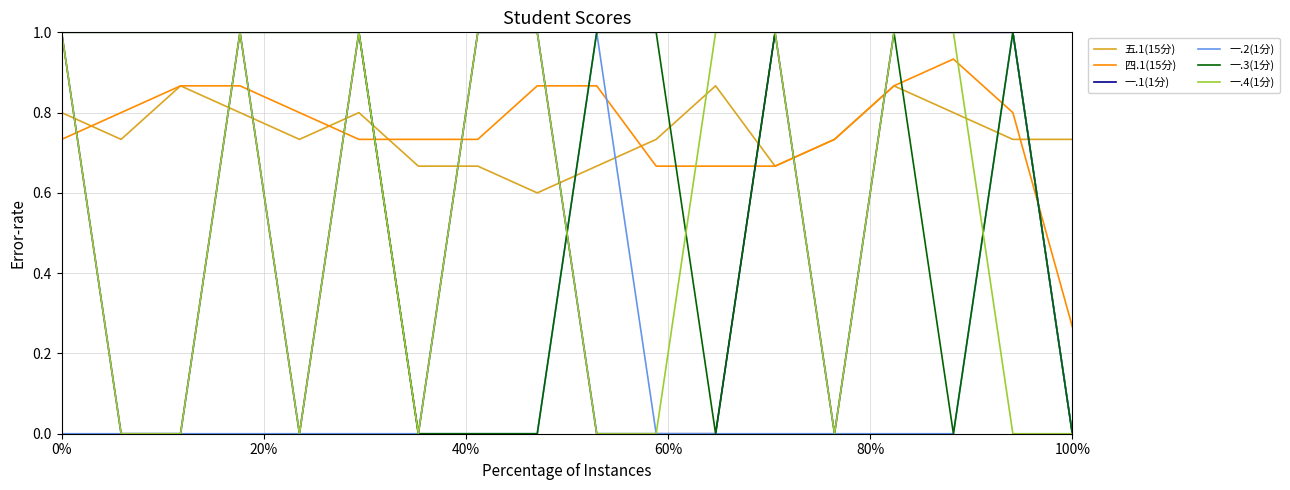

Is this an area chart (filled region under the line)?

No